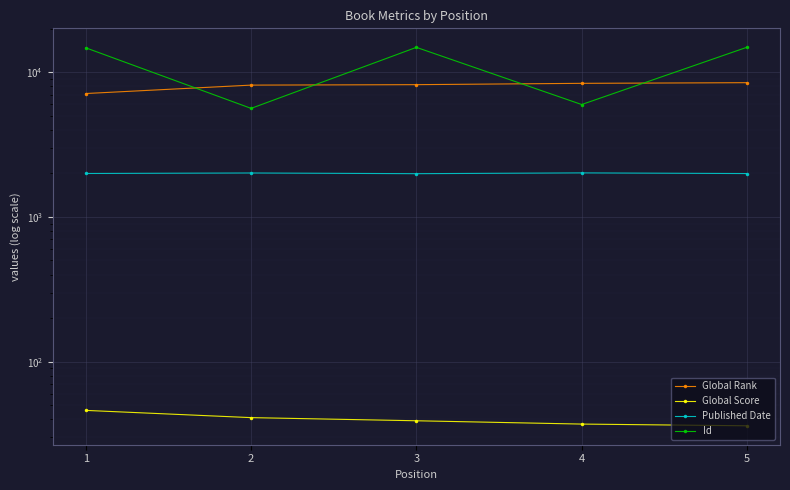

List the series in order of their overall mean, highest first.

Id, Global Rank, Published Date, Global Score